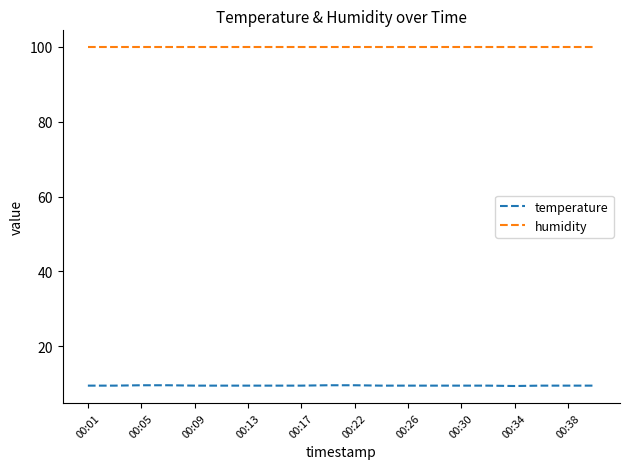

True or false: temperature and humidity intersect in this chart.

False